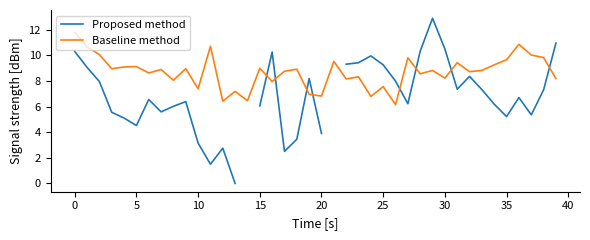

What is the sum of all Baseline method values?

347.2